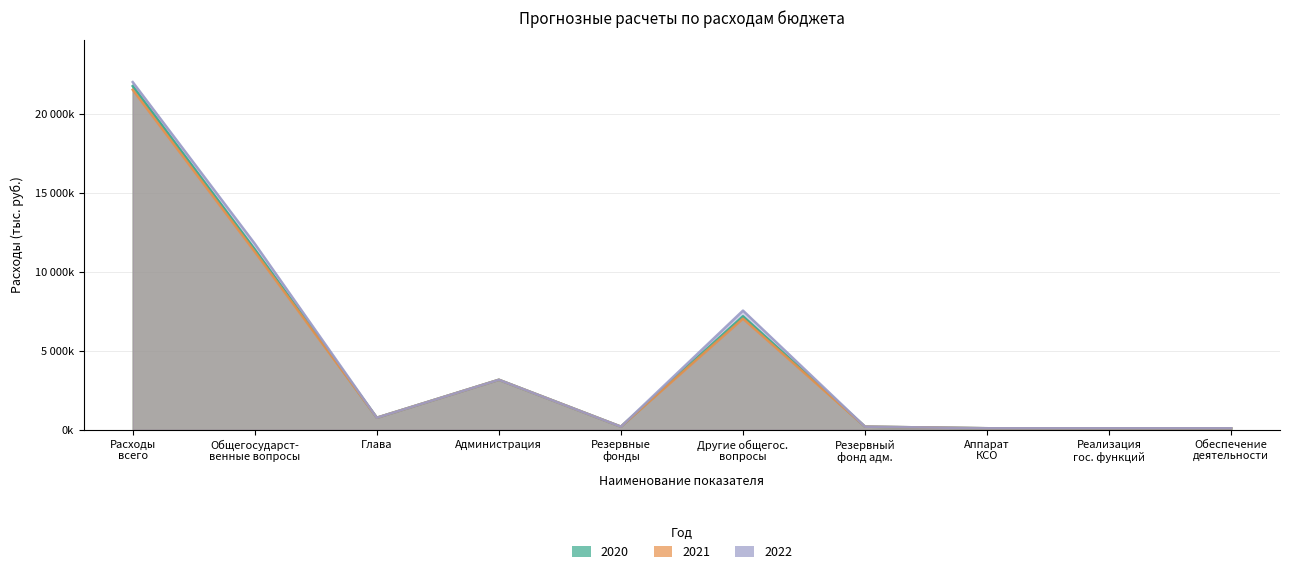

How many data points in 2021 are above 766000?

4